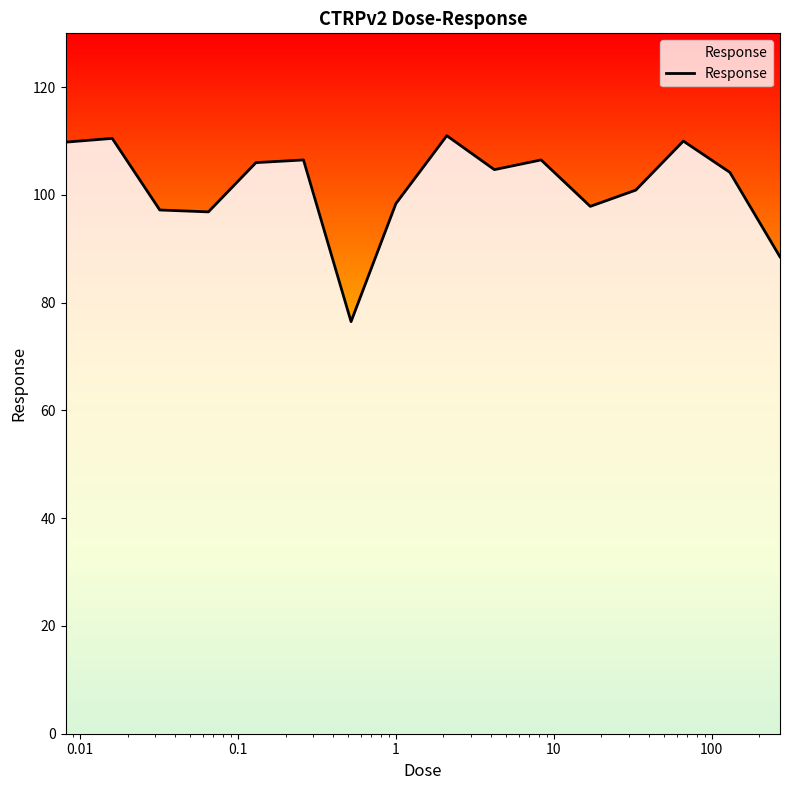

What is the maximum value shown in the chart?

111.0